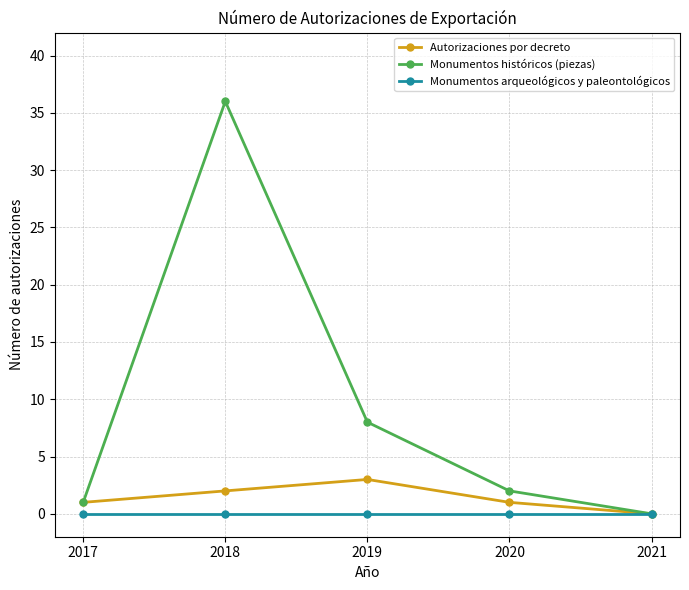

True or false: Monumentos históricos (piezas) has a value of 1 at 2017.

True